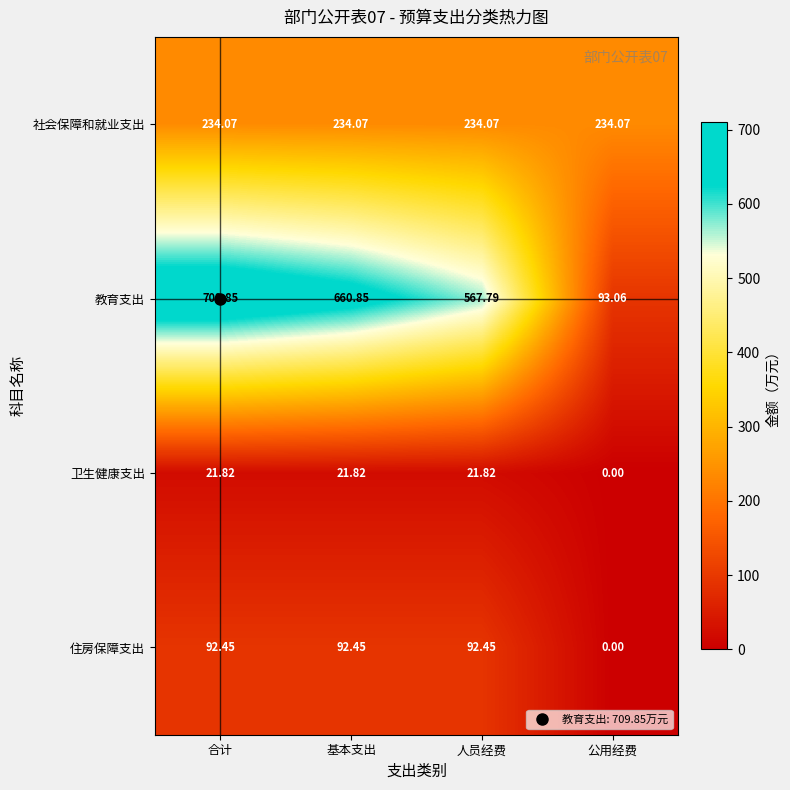

Count the number of data series in this chart.

4